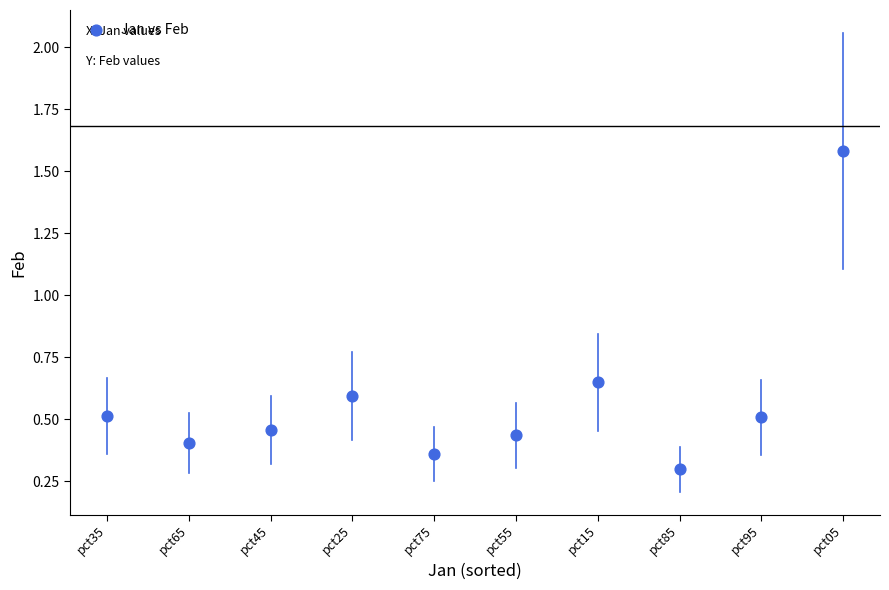

What Y value in the scatter plot is closest to 0?

0.3